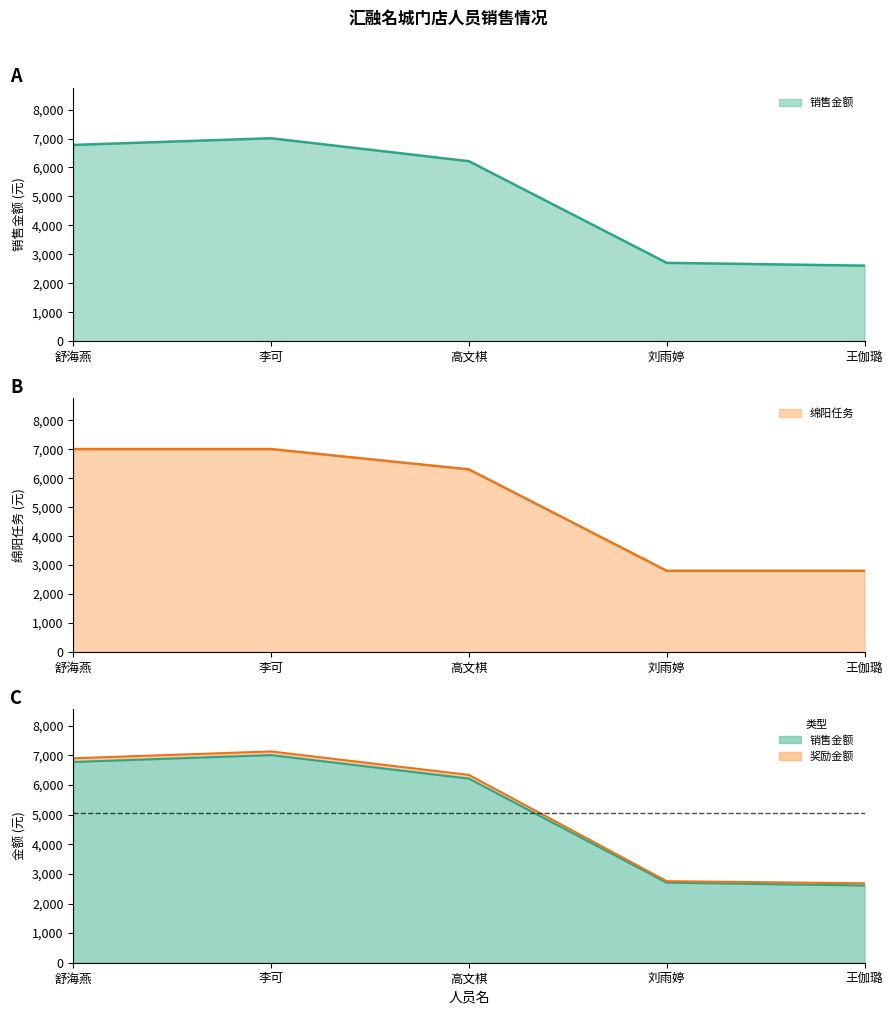

Which has a higher value, 高文棋 or 舒海燕?

舒海燕